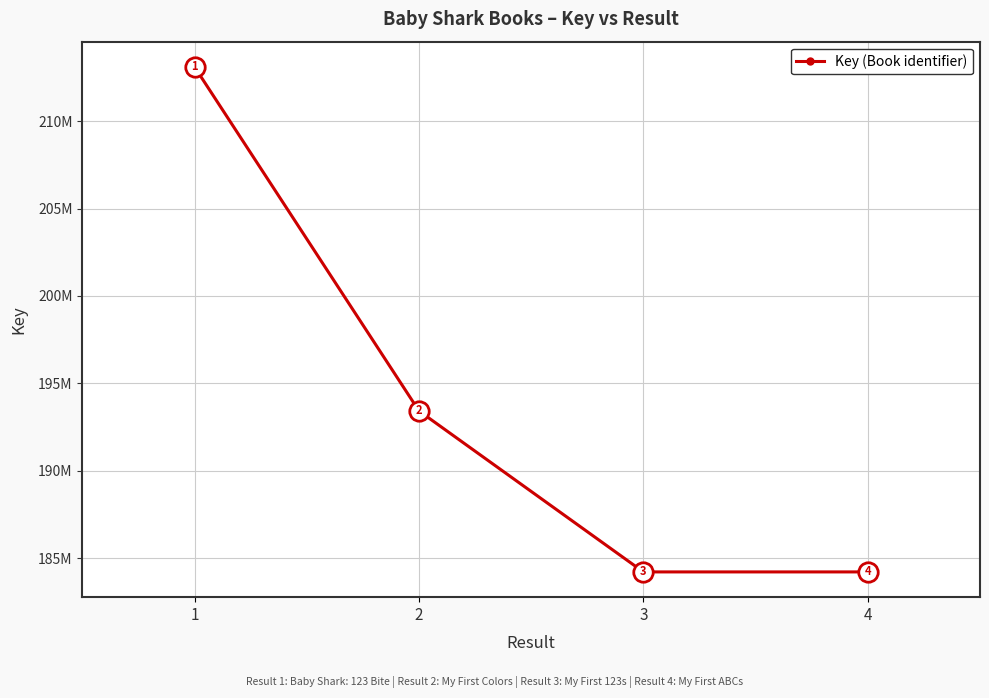

Which label corresponds to the smallest value in the chart?

3